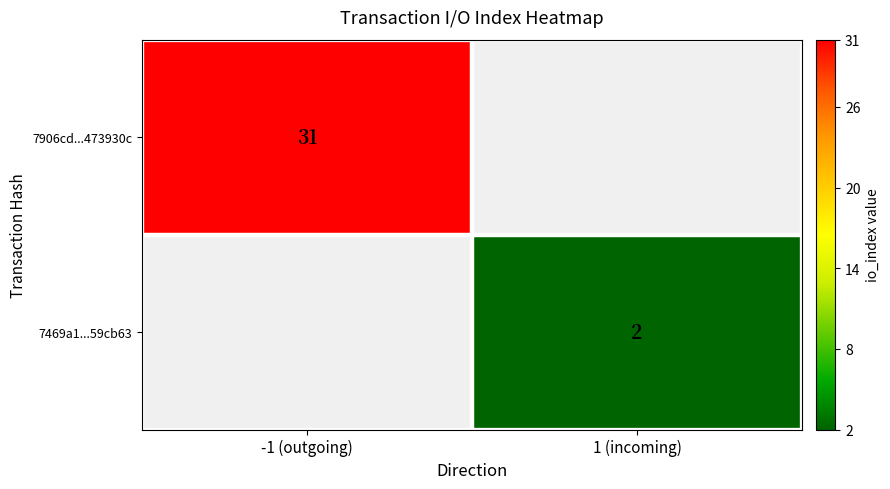

Is it true that 7906cd...473930c equals 42 at -1 (outgoing)?

False